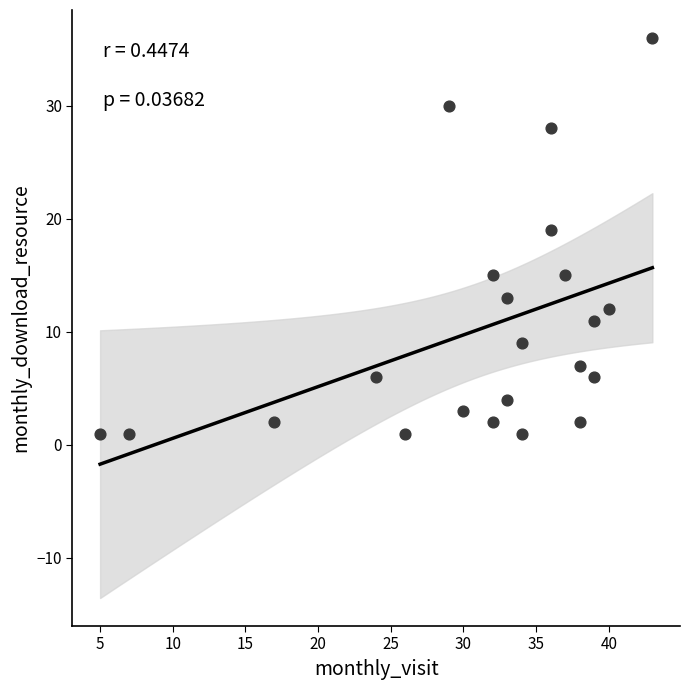

What Y value in the scatter plot is closest to 18?

19